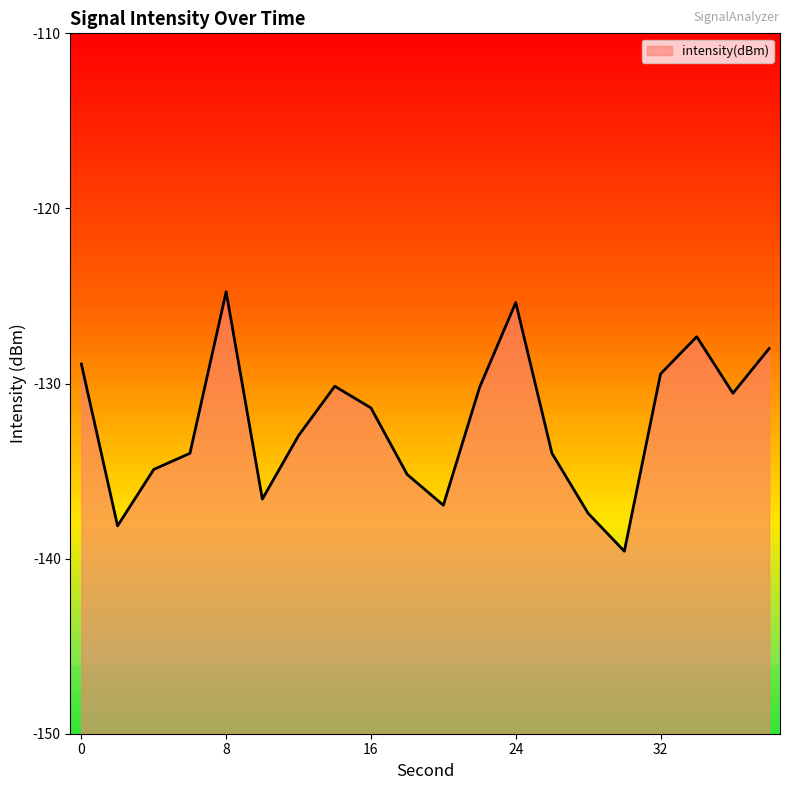

At which category does the data reach its first local peak?

8